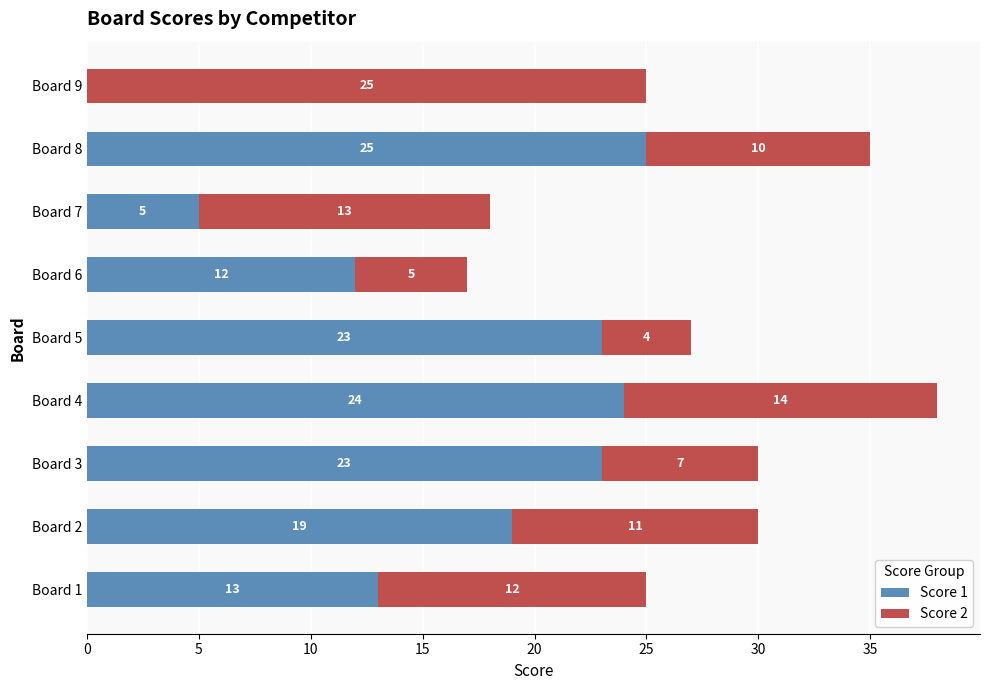

What is the total value across all series at Board 8?

35